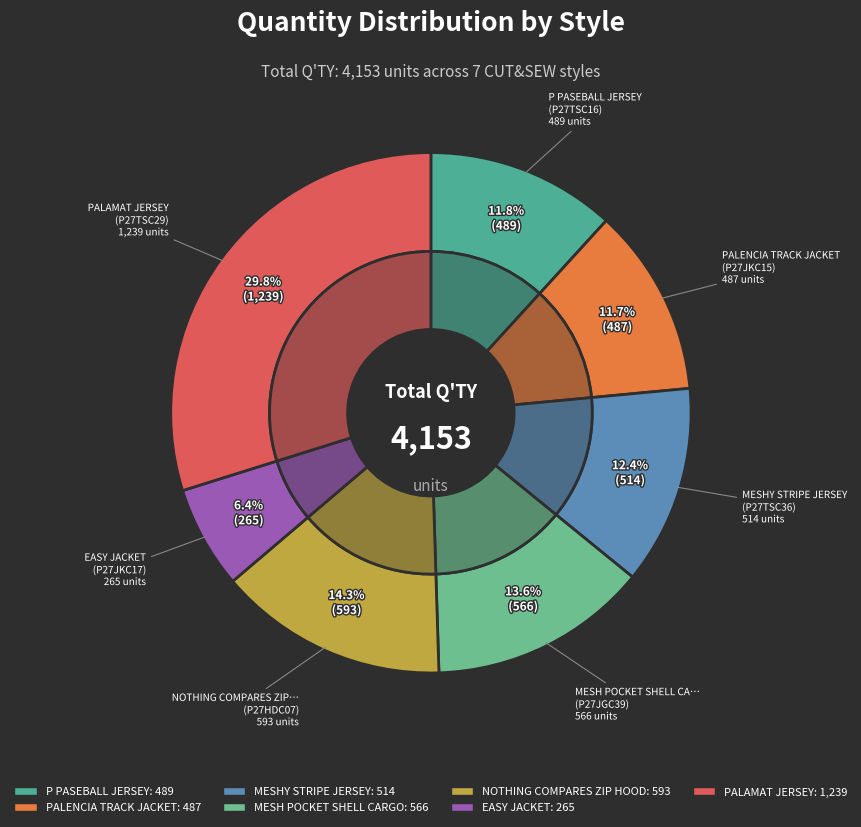

How many slices are in this pie chart?

7